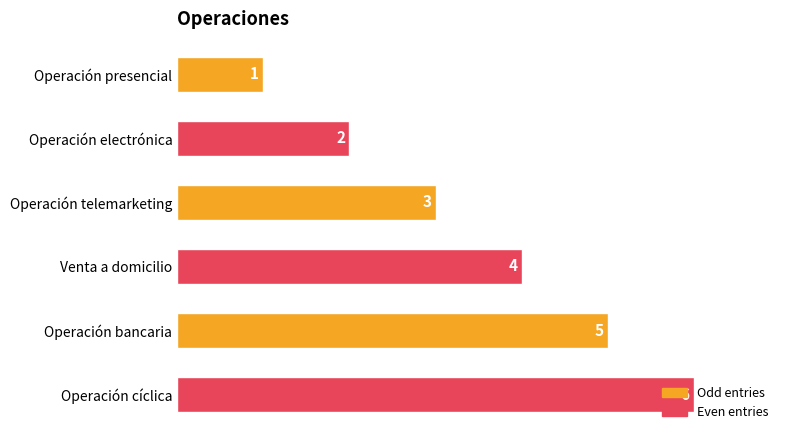

What is the greatest value displayed?

6